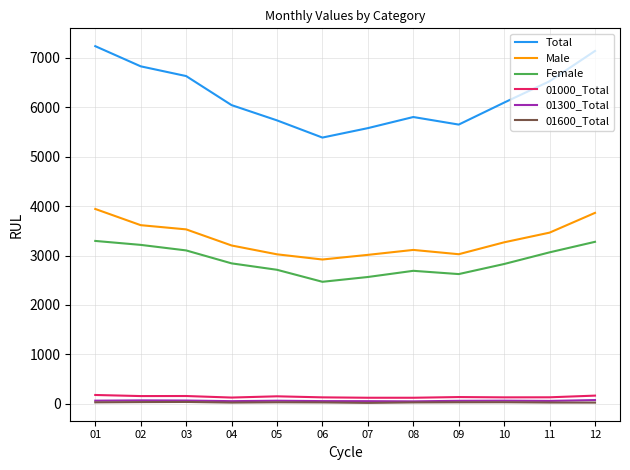

At how many categories does at least one series exceed 560?

12